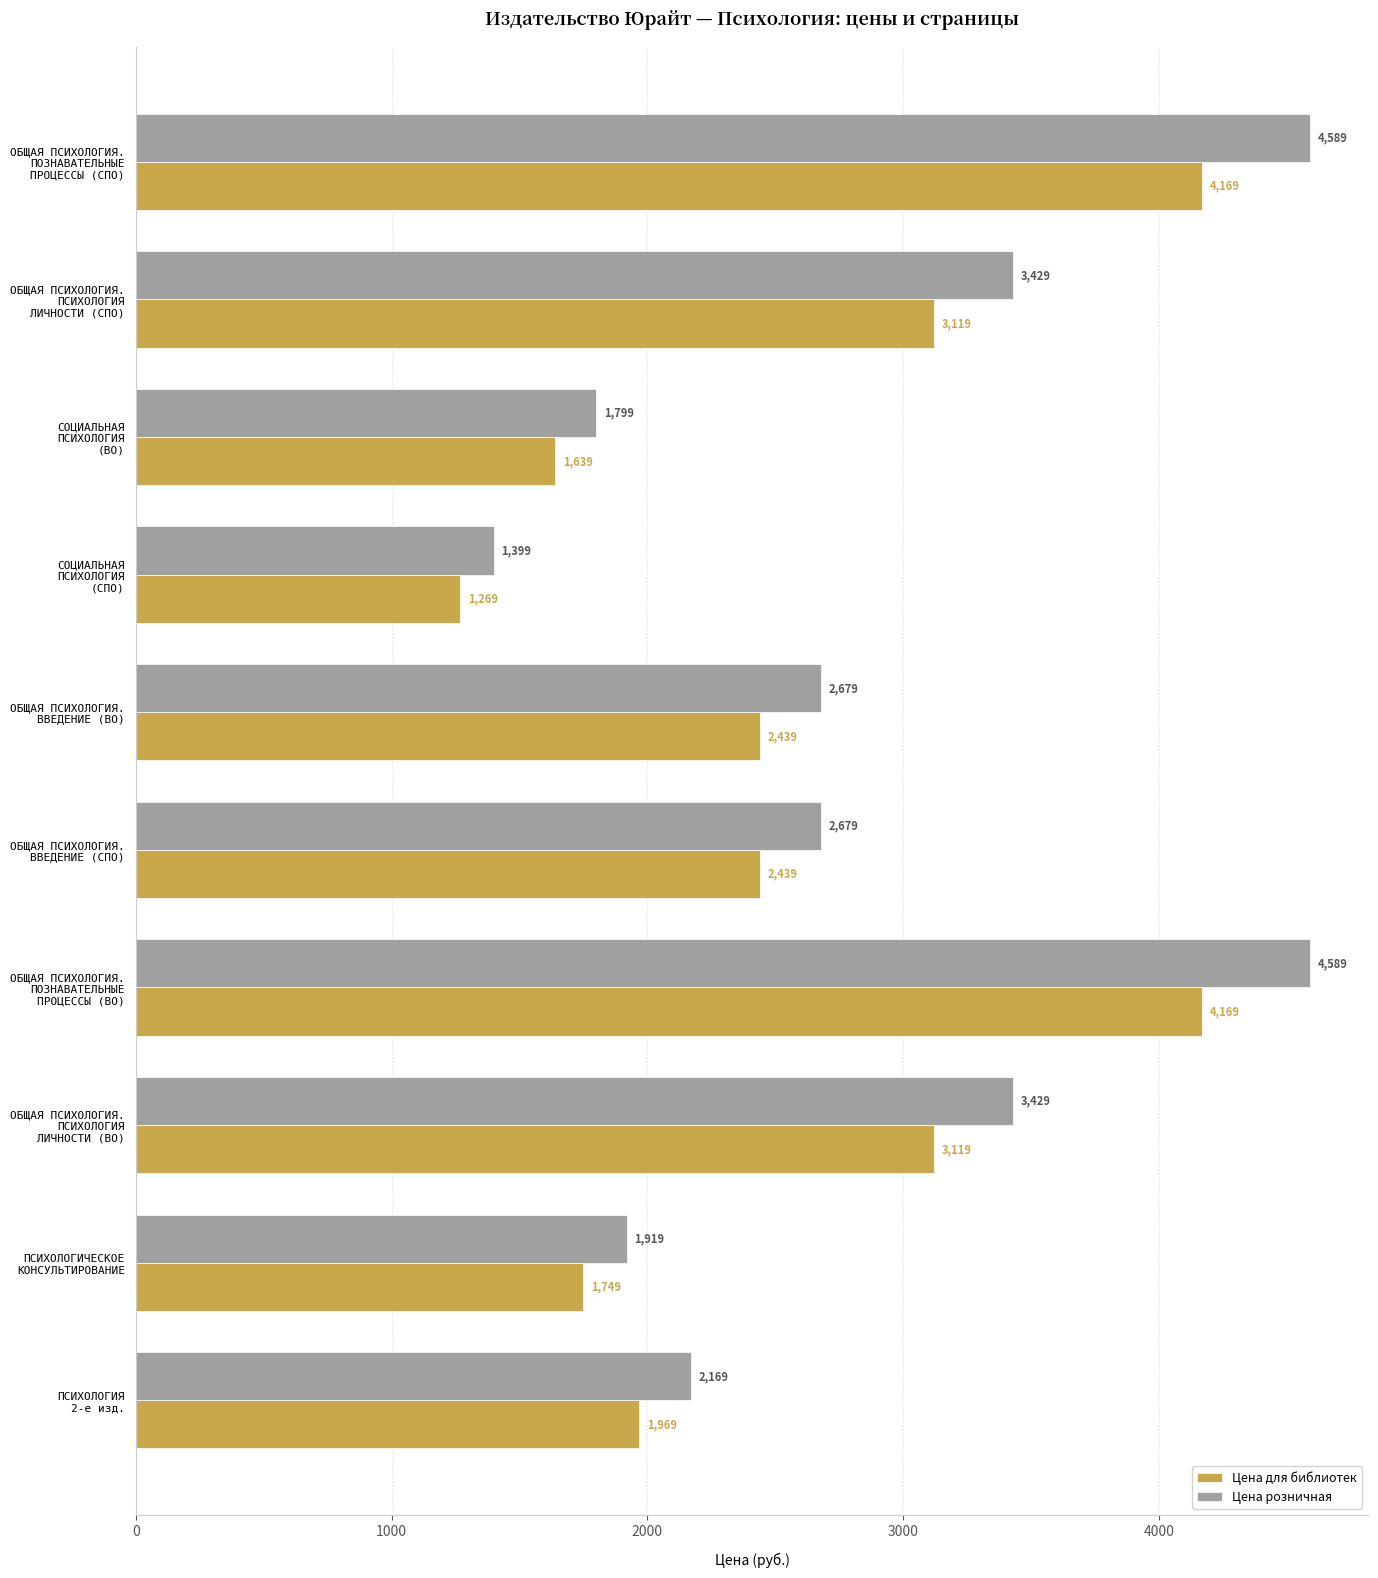

What is the highest value of the Цена розничная series?

4589